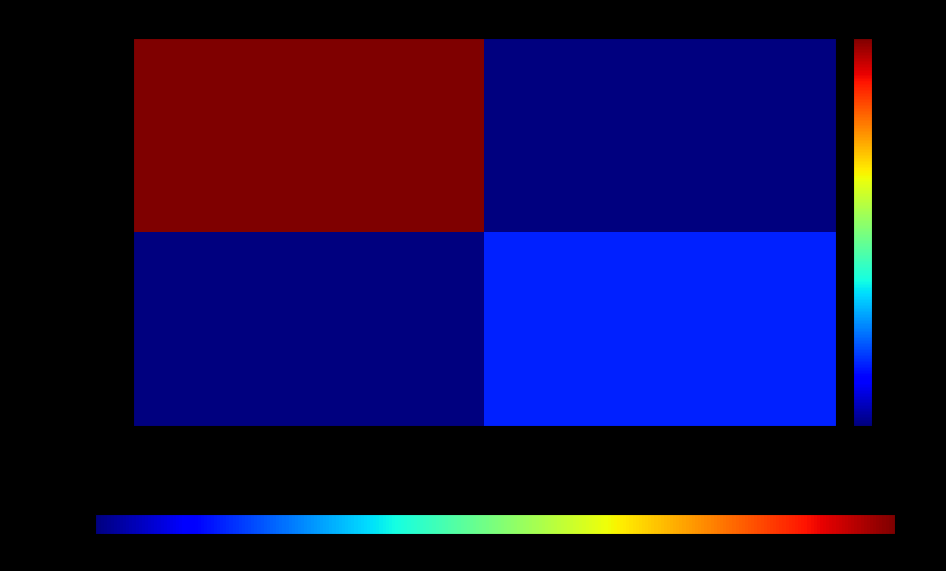

How many categories are shown in the chart?

2